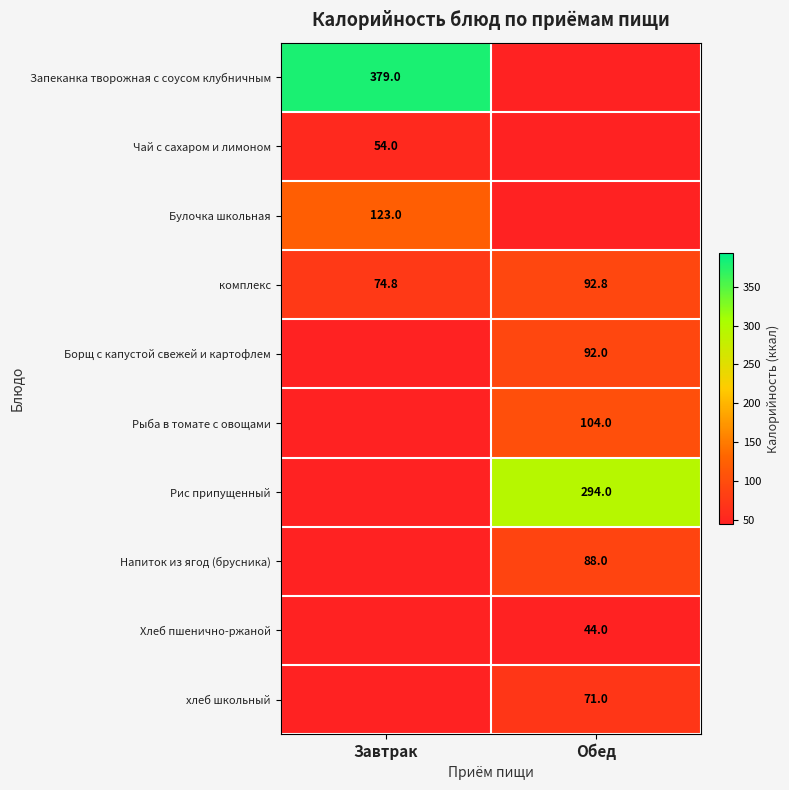

The Борщ с капустой свежей и картофлем series shows 165.1 at Обед. True or false?

False